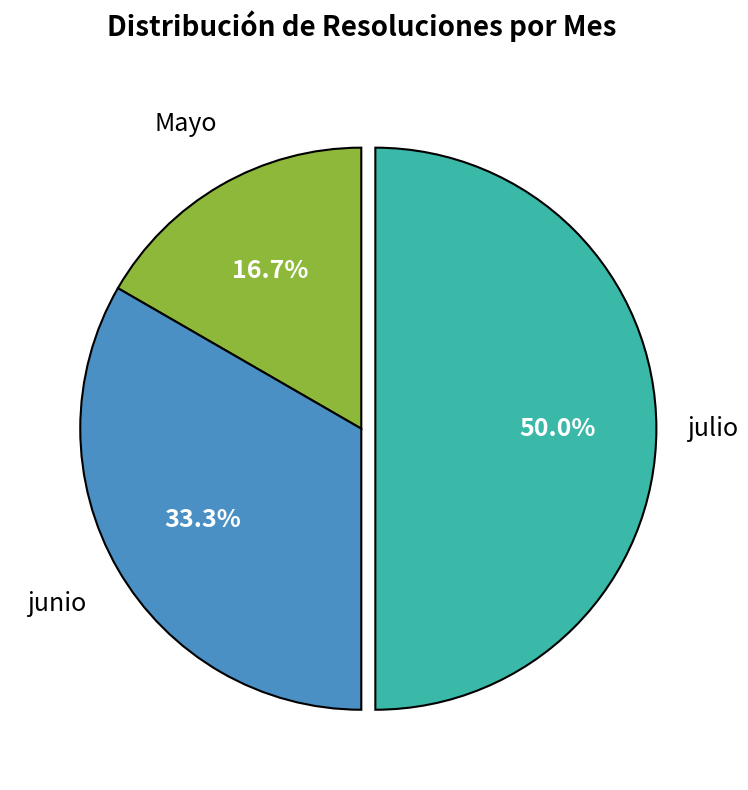

Which slice is the largest?

julio